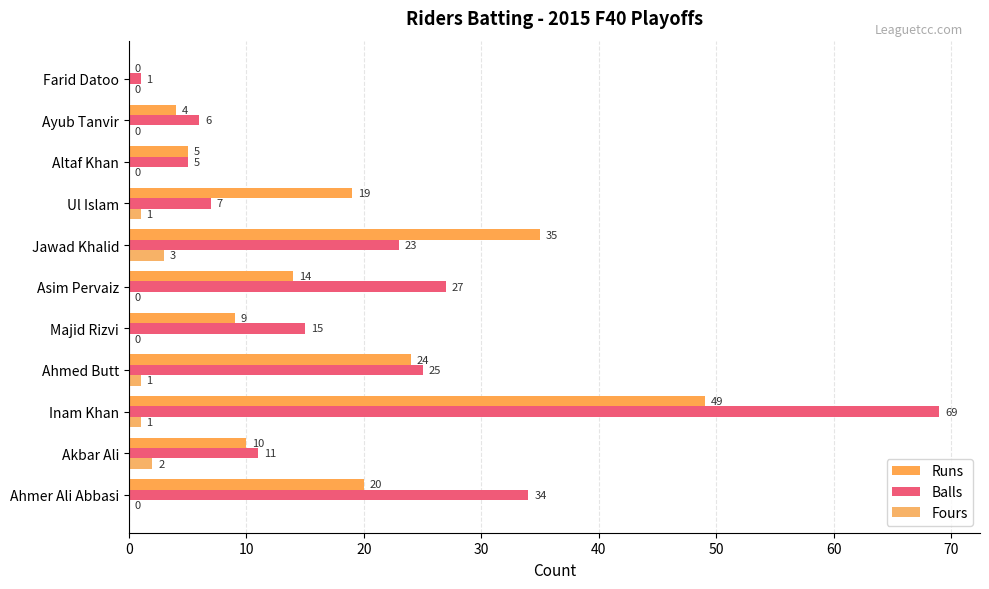

How many distinct data groups are displayed?

3